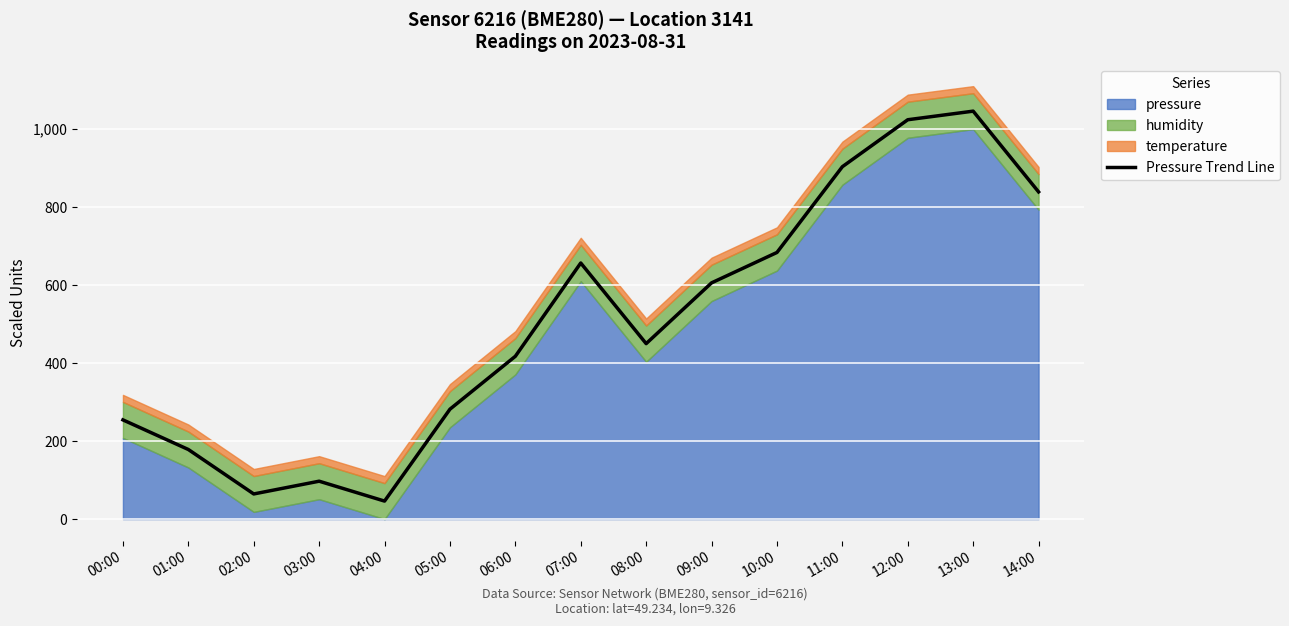

Rank the categories by value from highest to lowest.

13:00, 12:00, 11:00, 14:00, 10:00, 07:00, 09:00, 08:00, 06:00, 05:00, 00:00, 01:00, 03:00, 02:00, 04:00